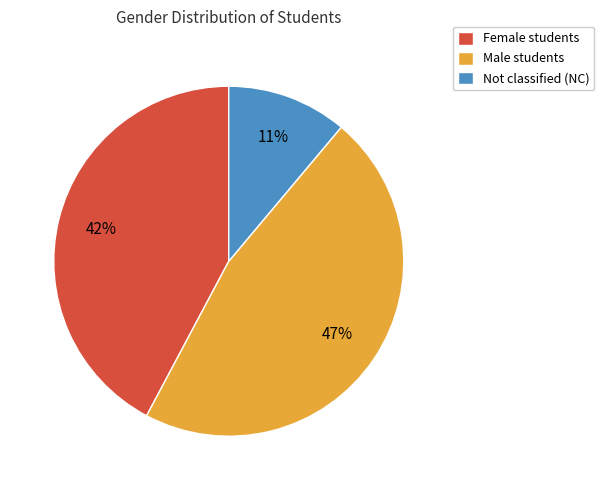

Is there any slice that represents more than half of the pie?

No